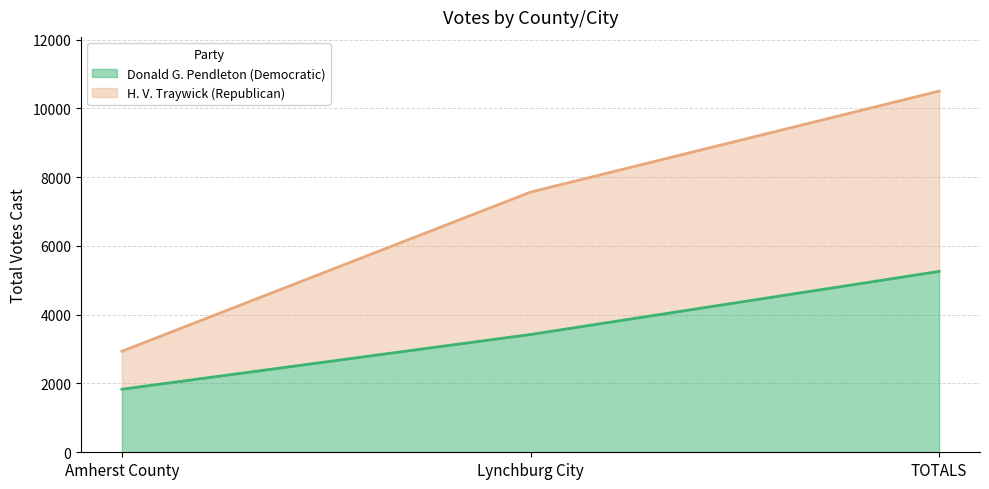

Which series has the largest total across all categories?

H. V. Traywick (Republican)